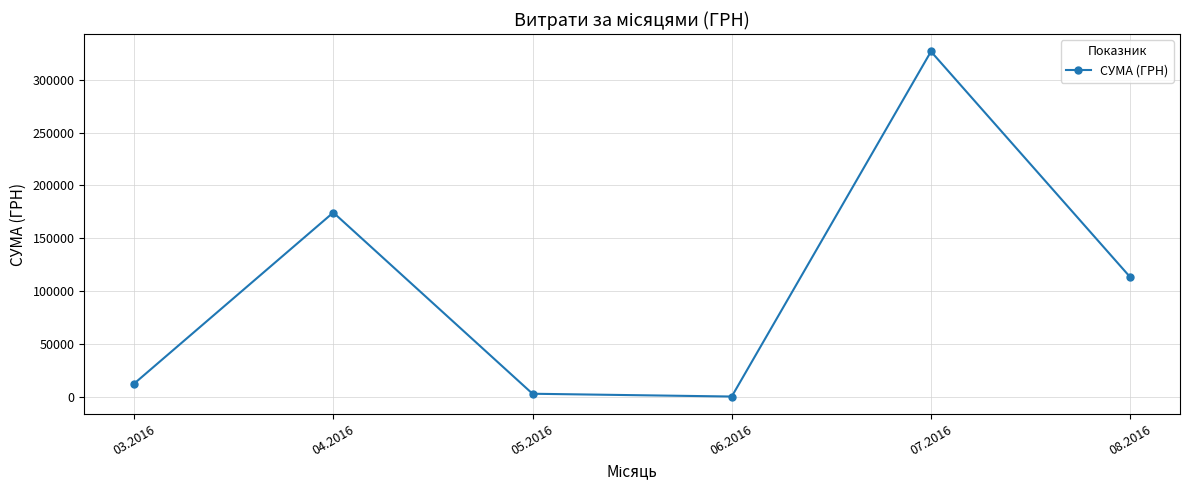

What is the difference between the second highest and minimum values?

173834.8